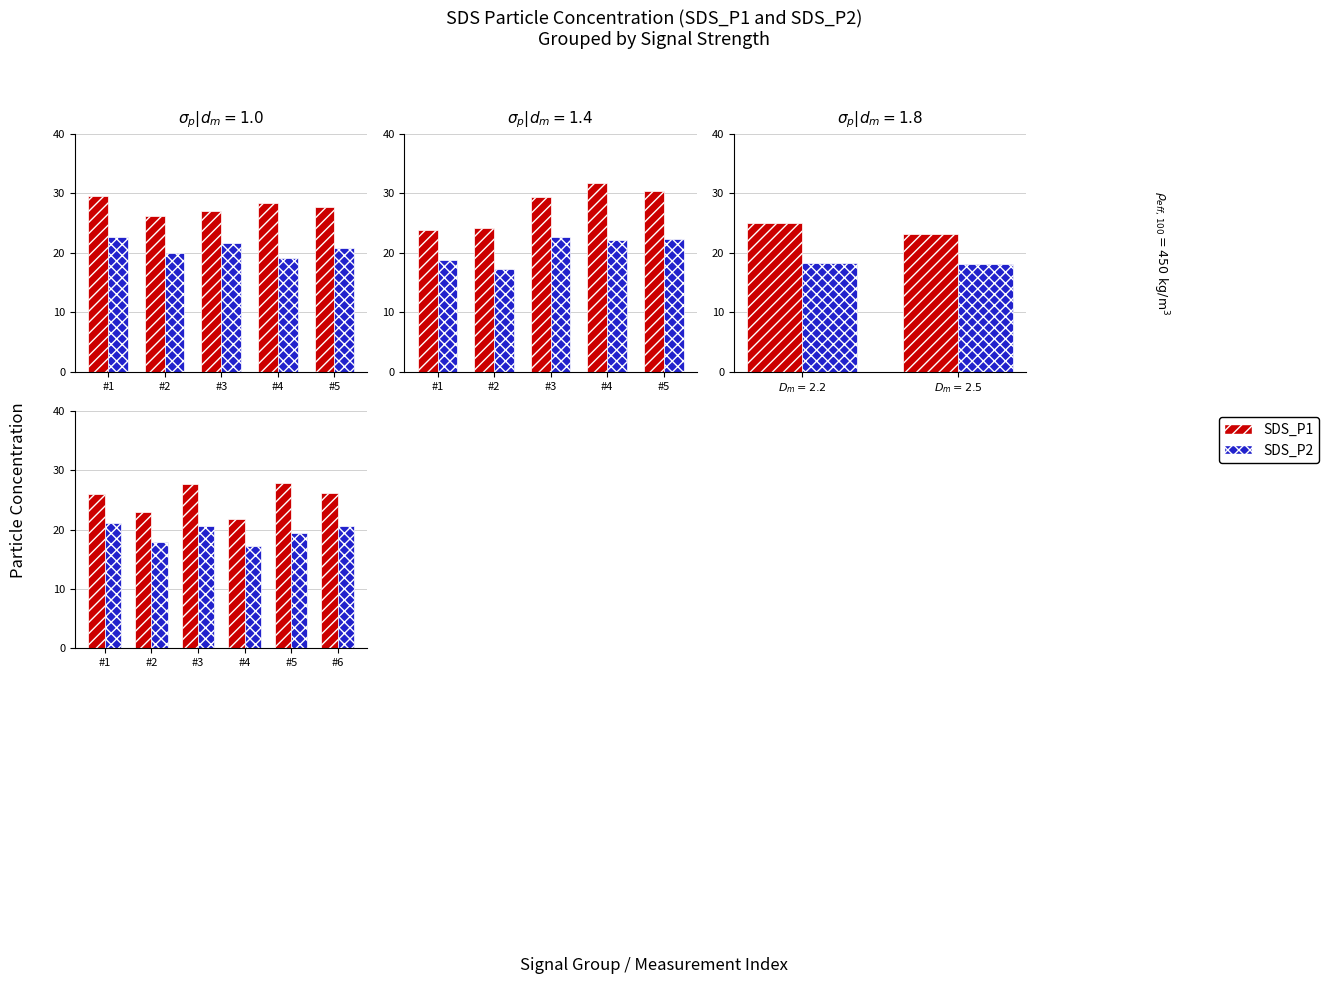

What is the value of the SDS_P2 bar at the 4th from the left?

17.2